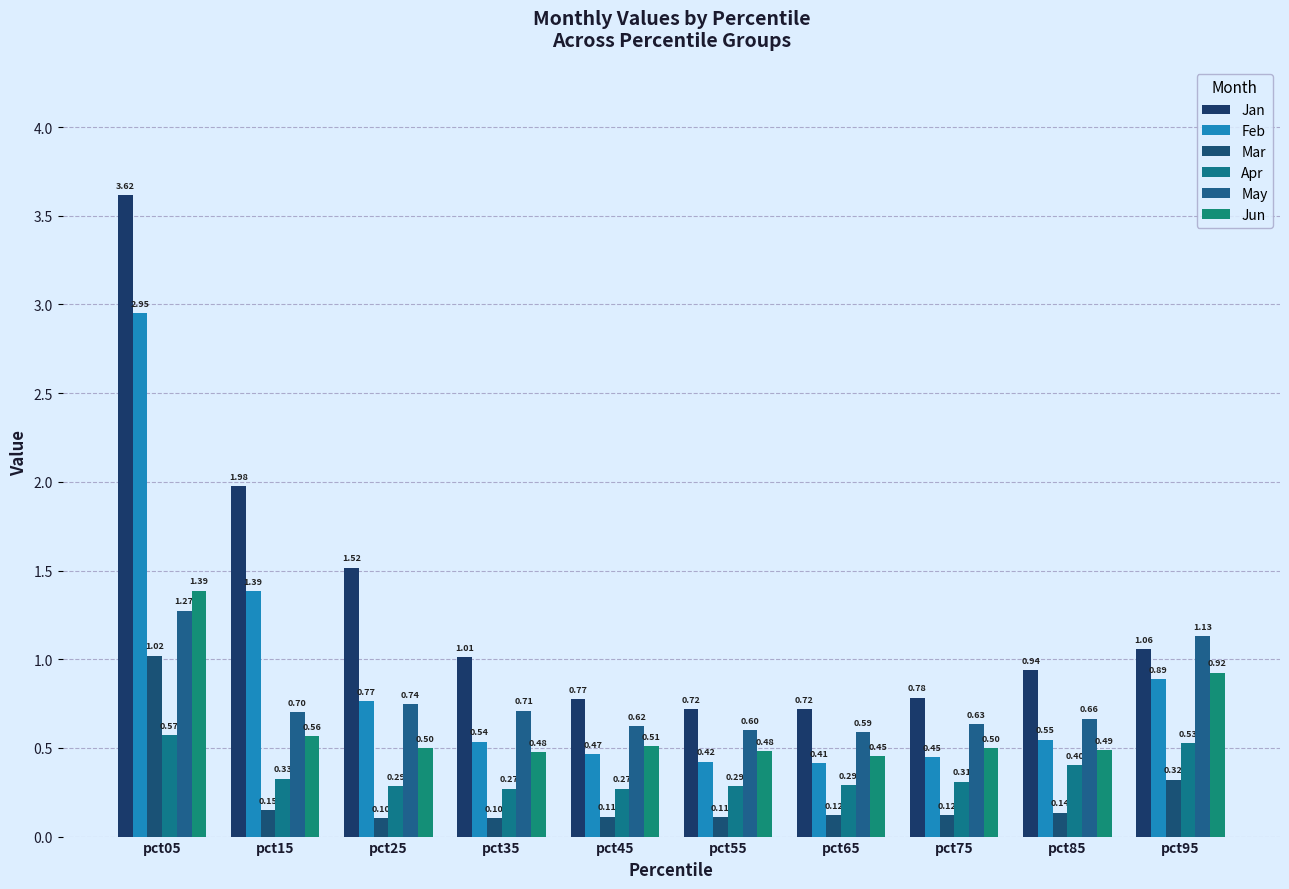

What is the approximate value of Jun at pct95?

0.9